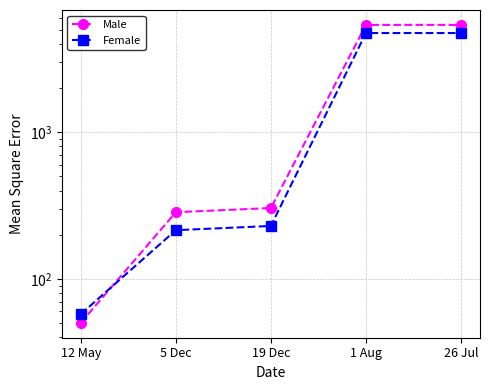

List the labels in order of Female value, smallest first.

12 May, 5 Dec, 19 Dec, 1 Aug, 26 Jul